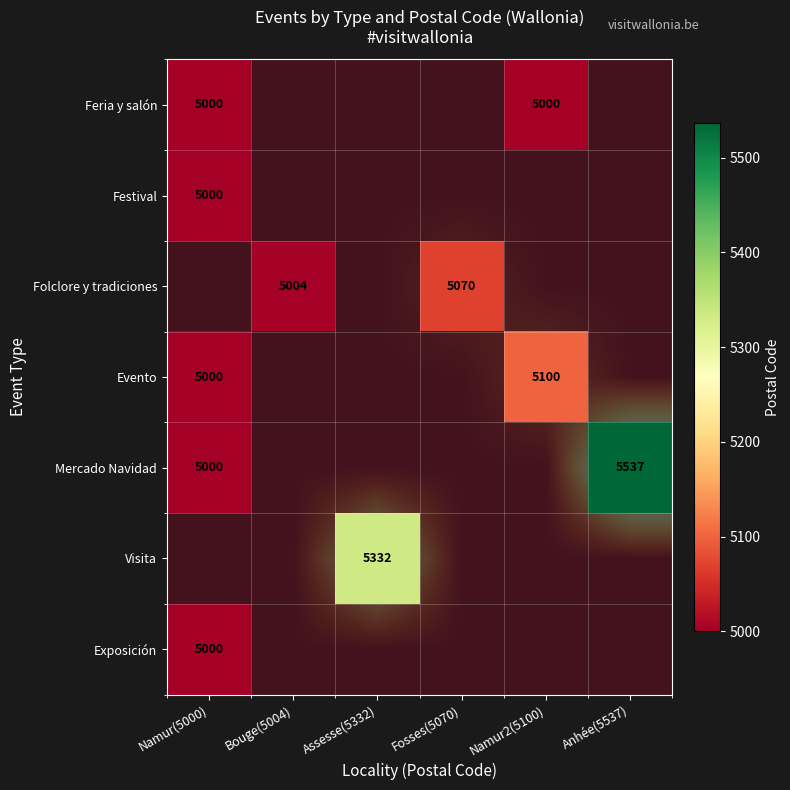

Count the number of data series in this chart.

7